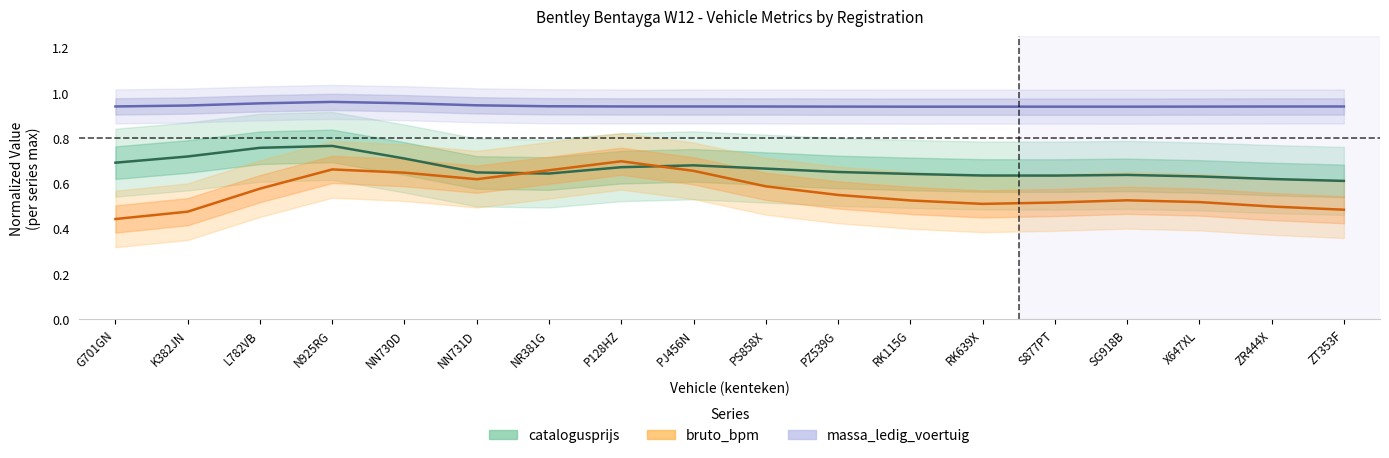

What is the label of the 8th point from the left?

P128HZ